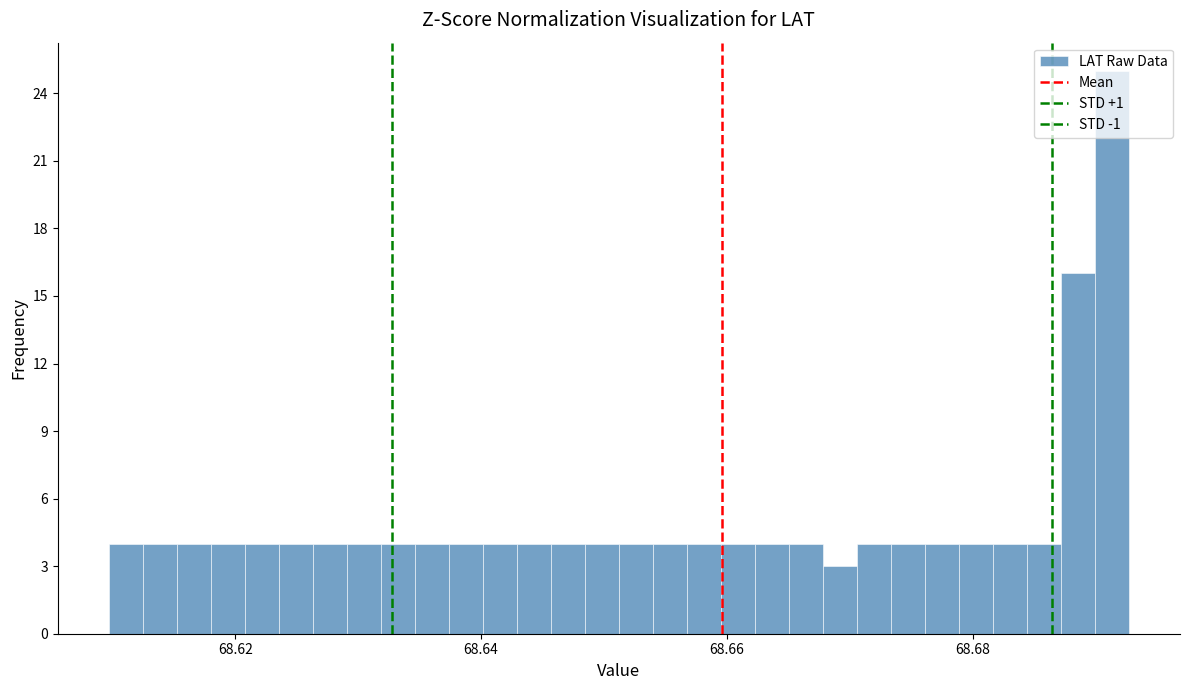

Around what value on the x-axis is the tallest bar? Give the approximate position of its centre, as read against the axis.

68.692